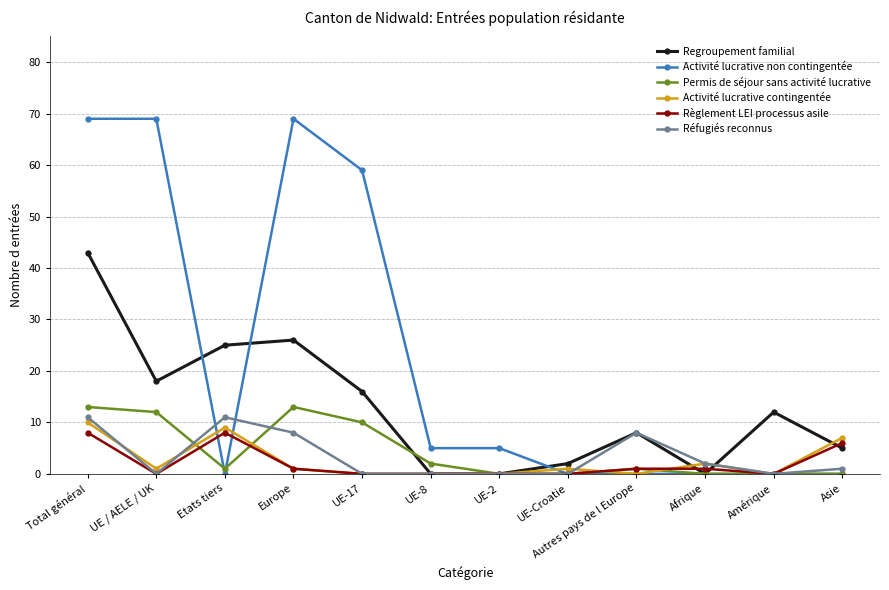

True or false: Activité lucrative non contingentée and Règlement LEI processus asile cross at least once.

True